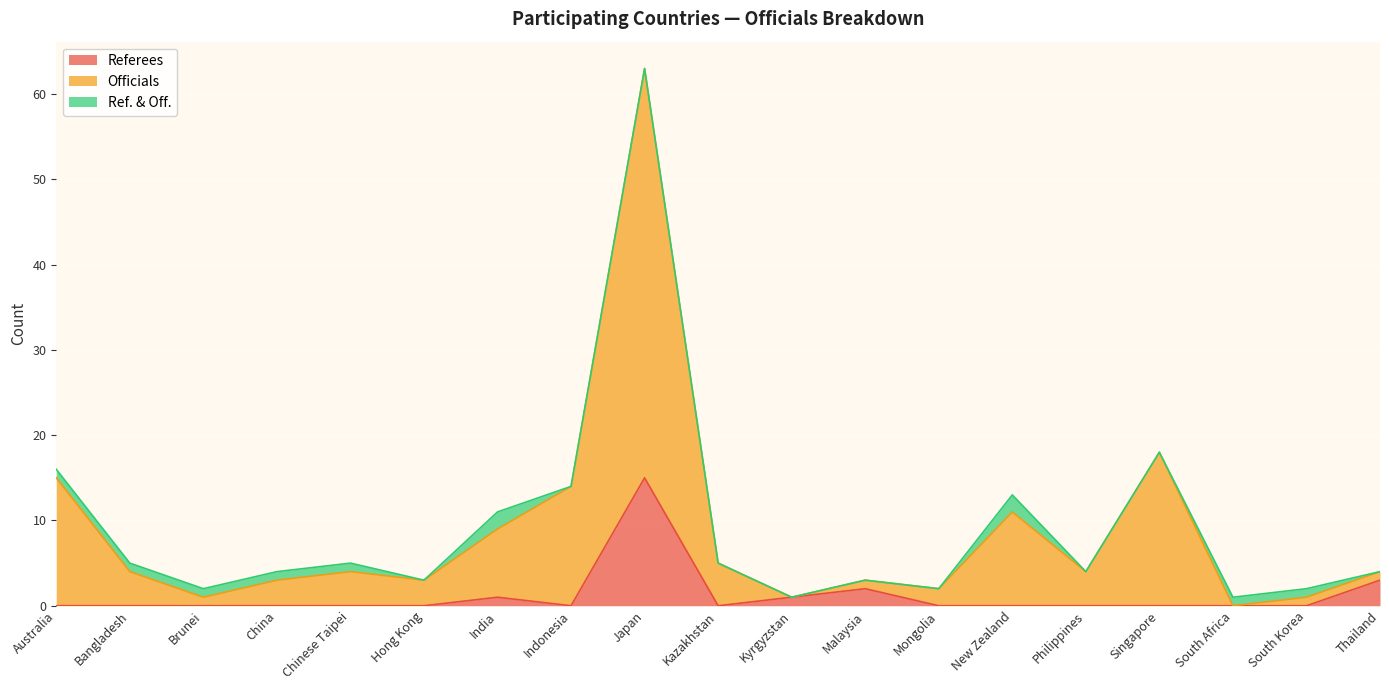

Which category has the highest value in the Referees series?

Japan